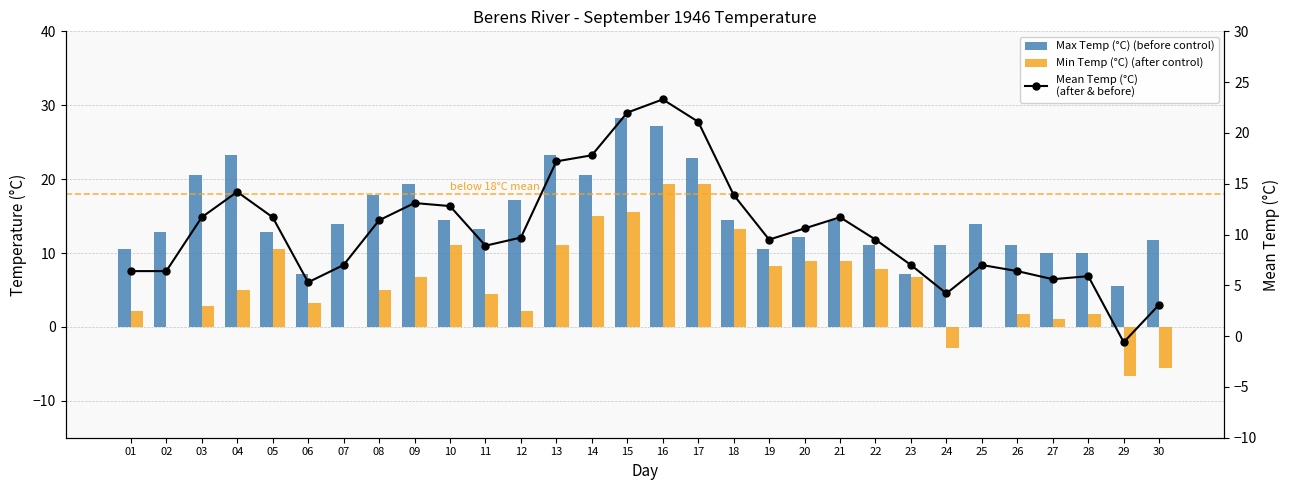

Reading left to right, extract all data points from this chart.

Max Temp (°C) (before control): 10.6	12.8	20.6	23.3	12.8	7.2	13.9	17.8	19.4	14.4	13.3	17.2	23.3	20.6	28.3	27.2	22.8	14.4	10.6	12.2	14.4	11.1	7.2	11.1	13.9	11.1	10.0	10.0	5.6	11.7
Min Temp (°C) (after control): 2.2	0.0	2.8	5.0	10.6	3.3	0.0	5.0	6.7	11.1	4.4	2.2	11.1	15.0	15.6	19.4	19.4	13.3	8.3	8.9	8.9	7.8	6.7	-2.8	0.0	1.7	1.1	1.7	-6.7	-5.6
Mean Temp (°C)
(after & before): 6.4	6.4	11.7	14.2	11.7	5.3	7.0	11.4	13.1	12.8	8.9	9.7	17.2	17.8	22.0	23.3	21.1	13.9	9.5	10.6	11.7	9.5	7.0	4.2	7.0	6.4	5.6	5.9	-0.6	3.1